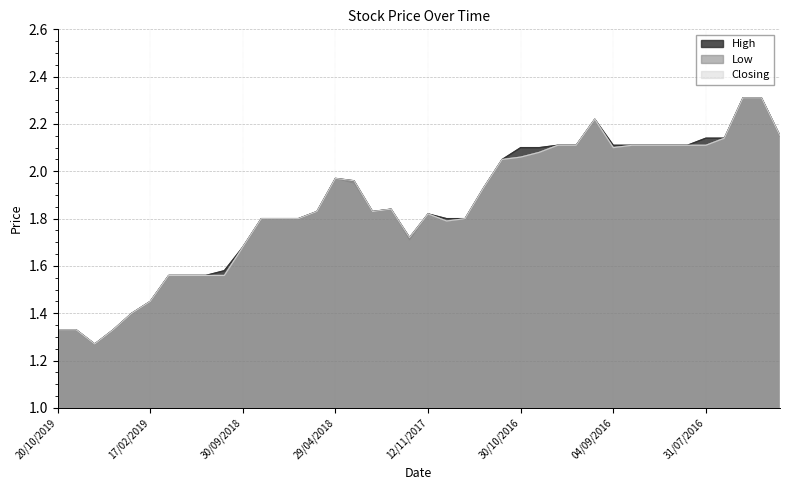

Where is the first local minimum for High?

14/07/2019